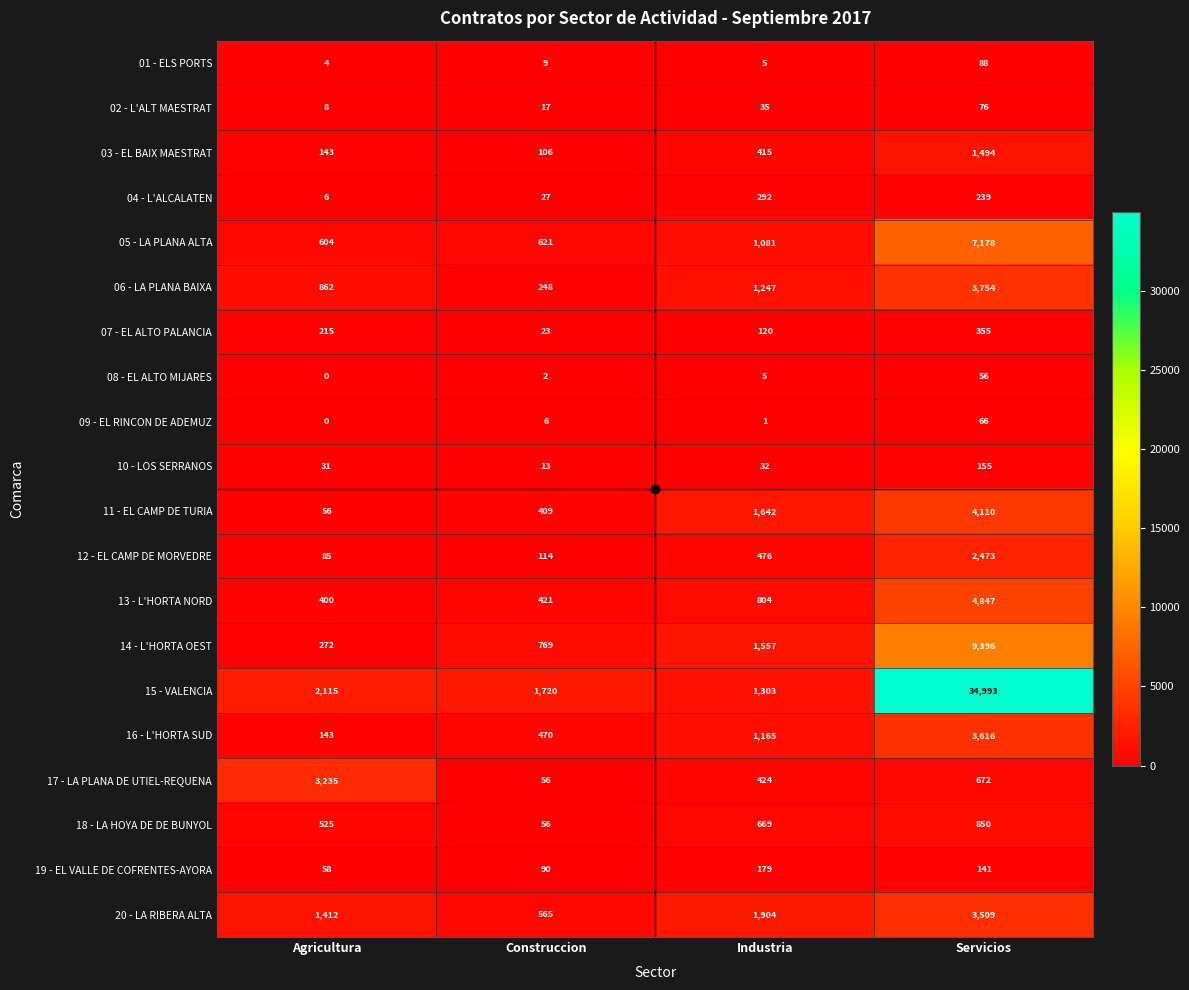

What is the sum of all 11 - EL CAMP DE TURIA values?

6217